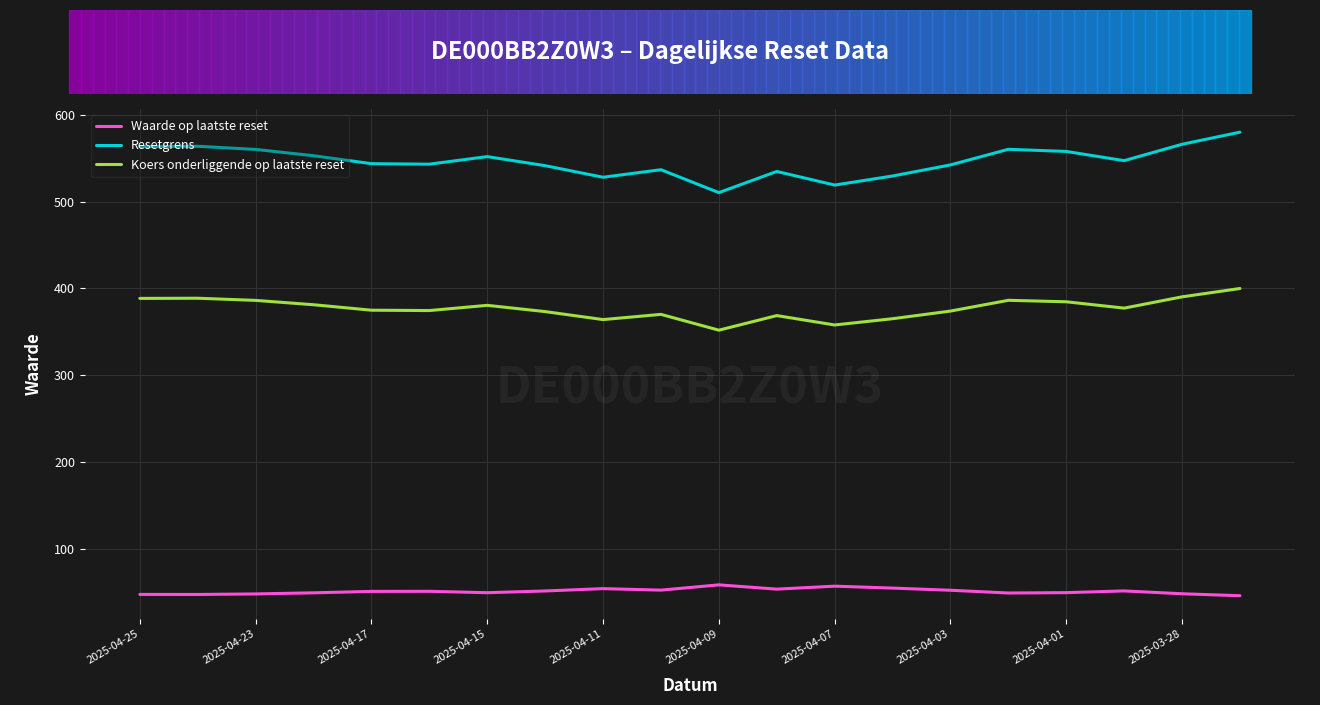

Which series has the widest spread of values?

Resetgrens